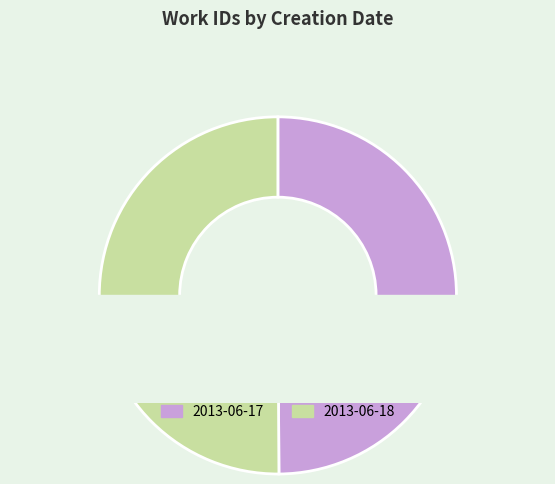

What percentage do 2013-06-17 and 2013-06-18 together represent?

100.0%